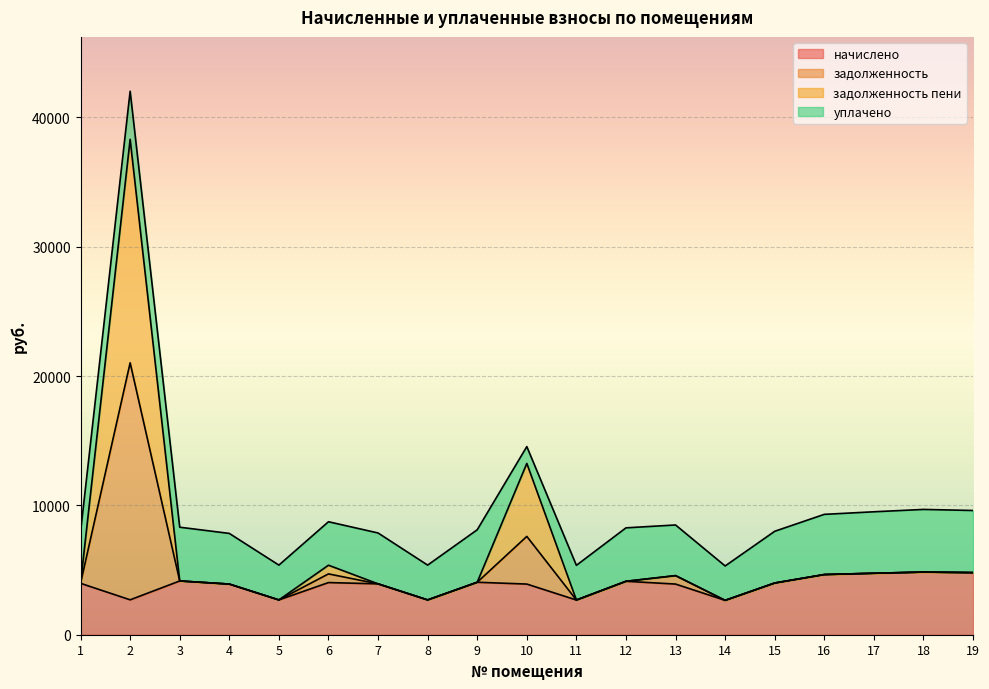

At which label does задолженность reach its peak?

2